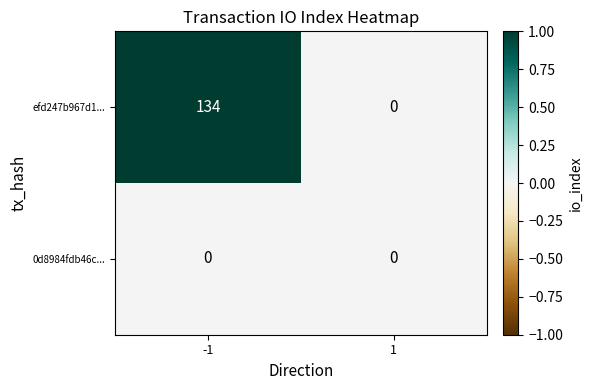

Which series has the largest range (max minus min)?

efd247b967d1...